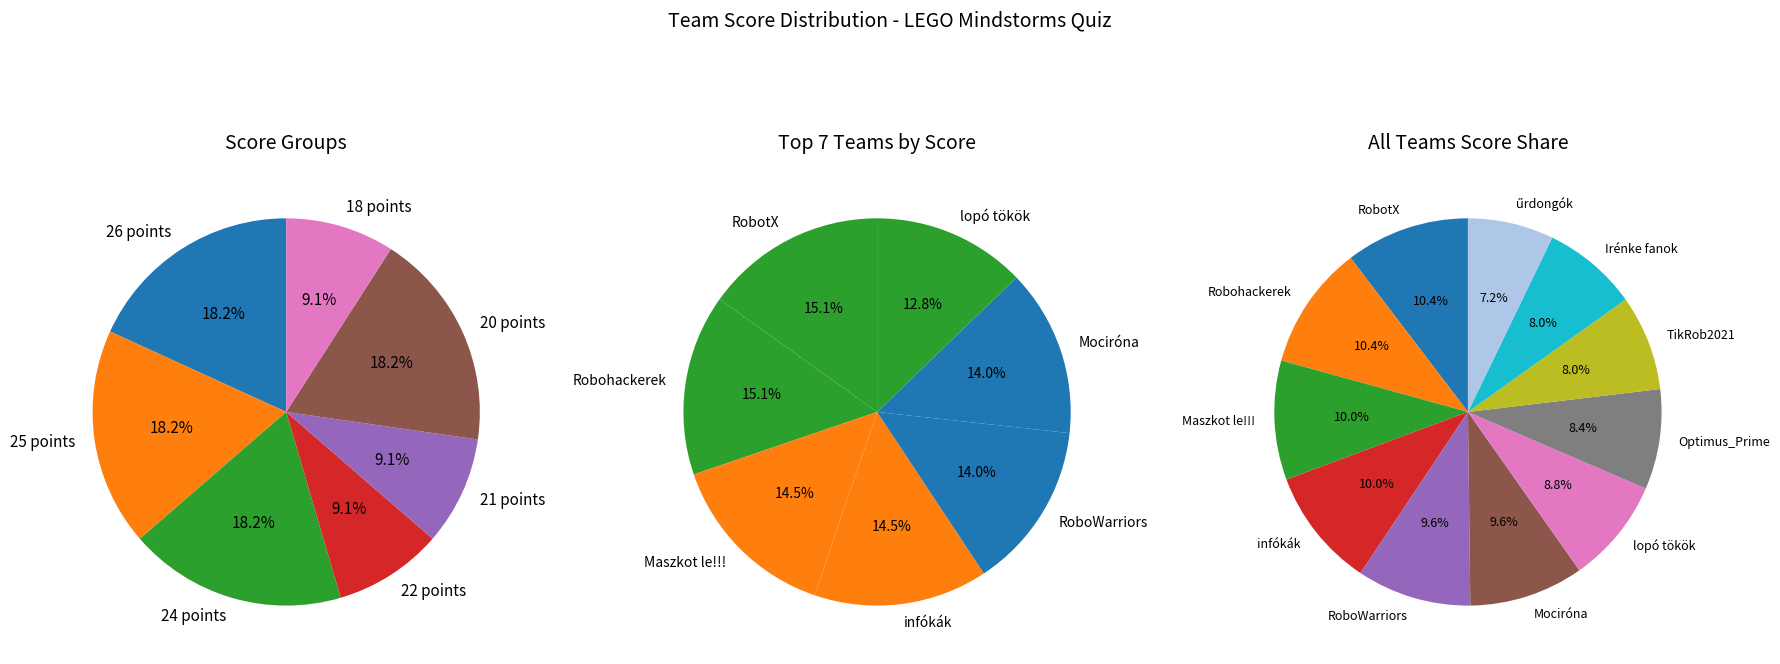

What percentage is the Mociróna slice, to the nearest percent?

10%